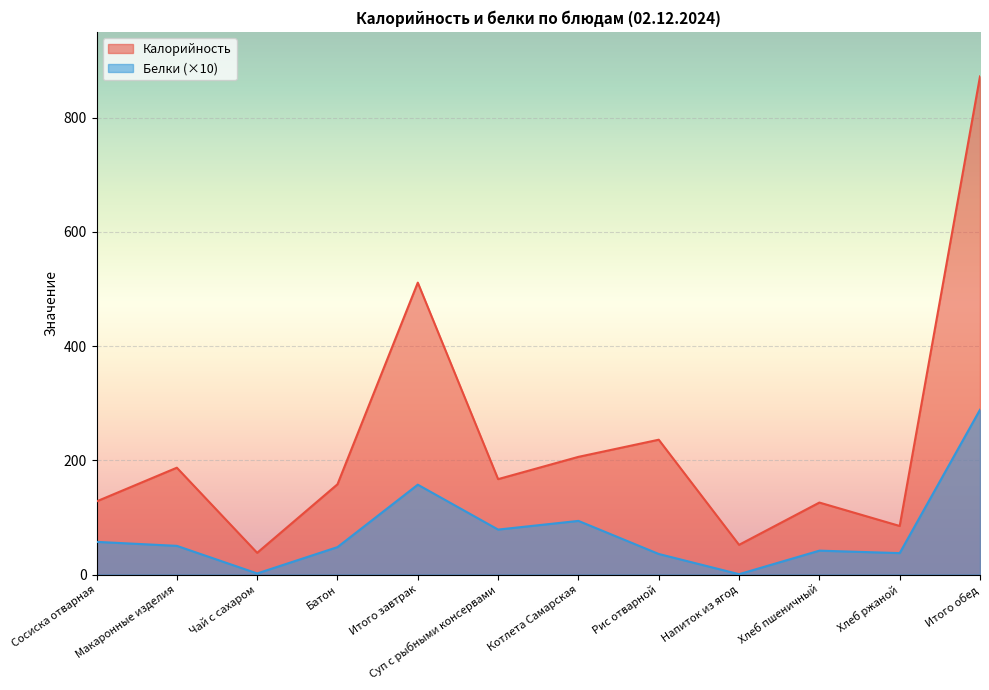

True or false: Белки and Калорийность cross at least once.

False